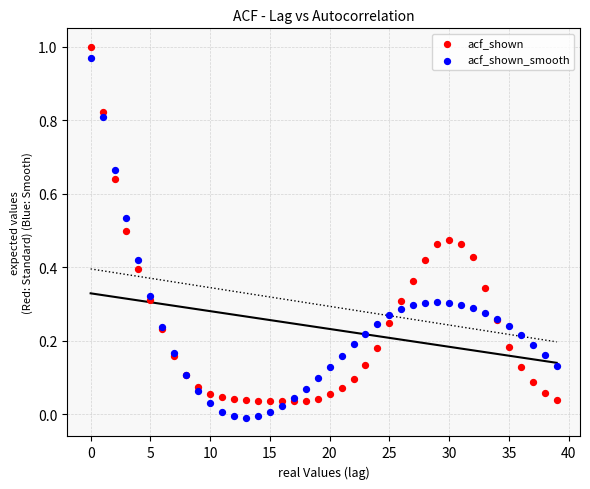

Which series reaches the minimum Y coordinate?

acf_shown_smooth